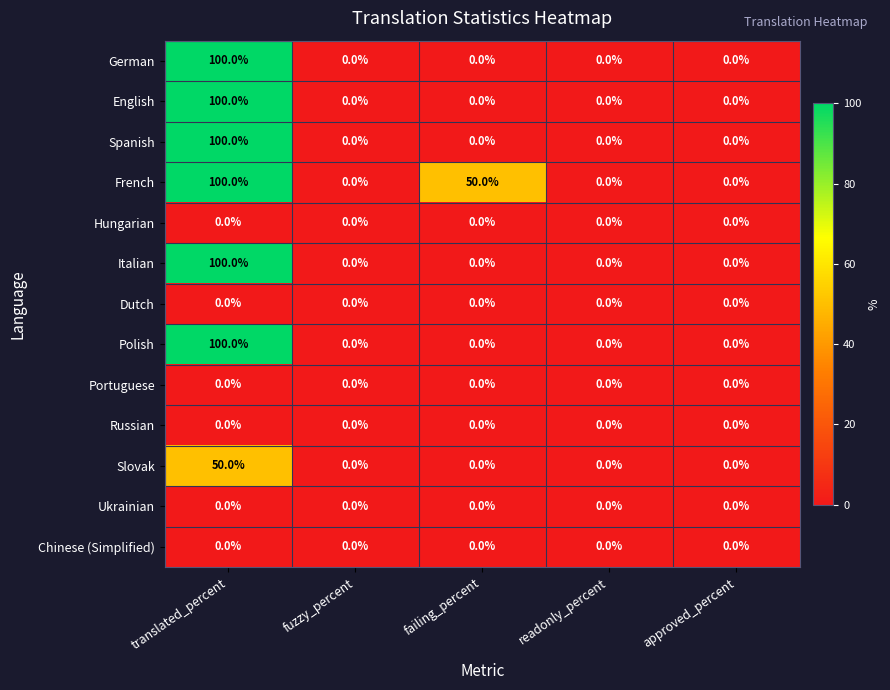

At which category is the sum across all series the highest?

translated_percent